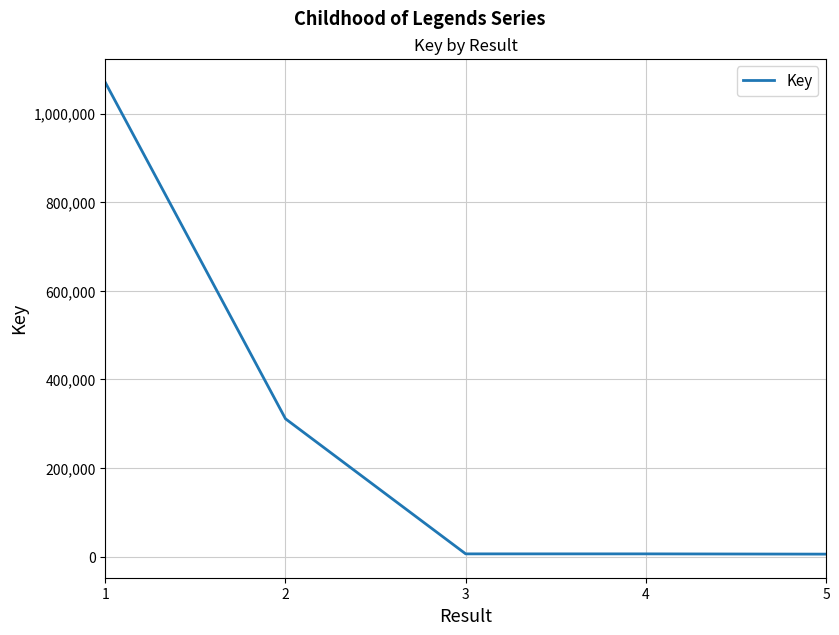

What is the maximum value shown in the chart?

1070183